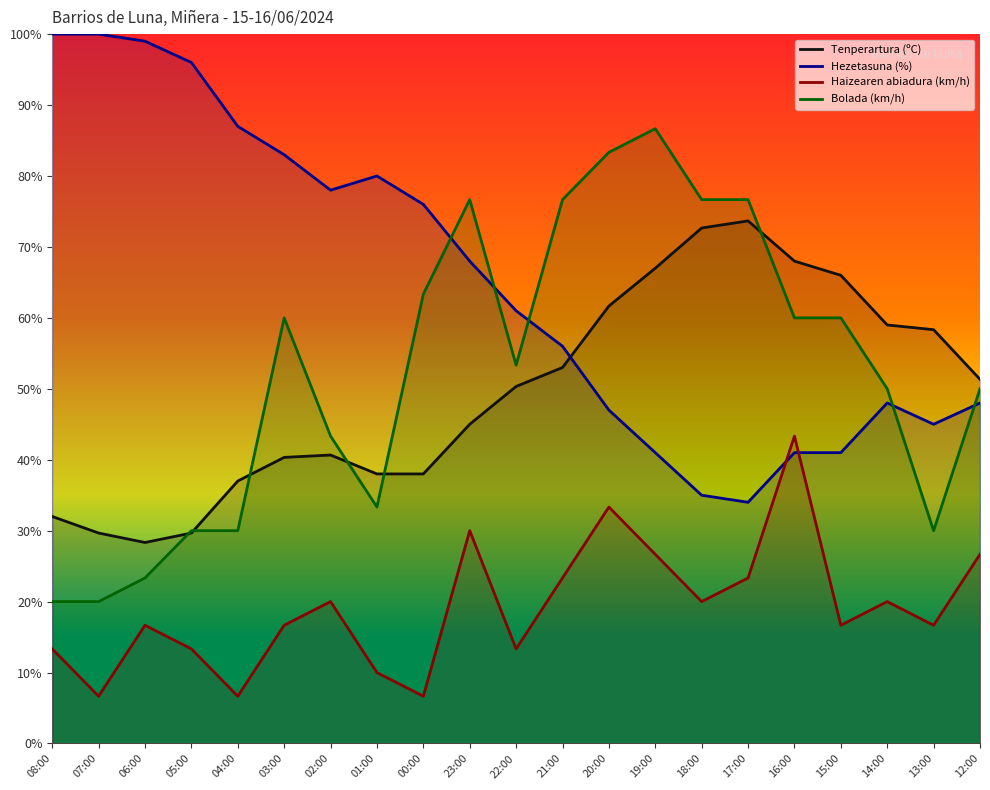

What is the sum of all Hezetasuna (%) values?

1364.0